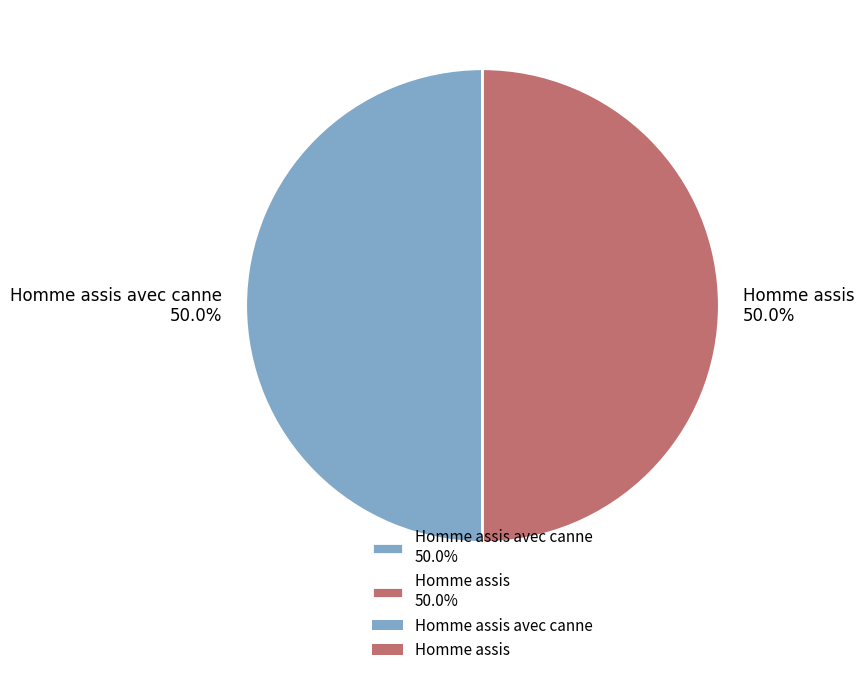

Combined, what portion of the pie is Homme assis 50.0% and Homme assis avec canne 50.0%?

100.0%